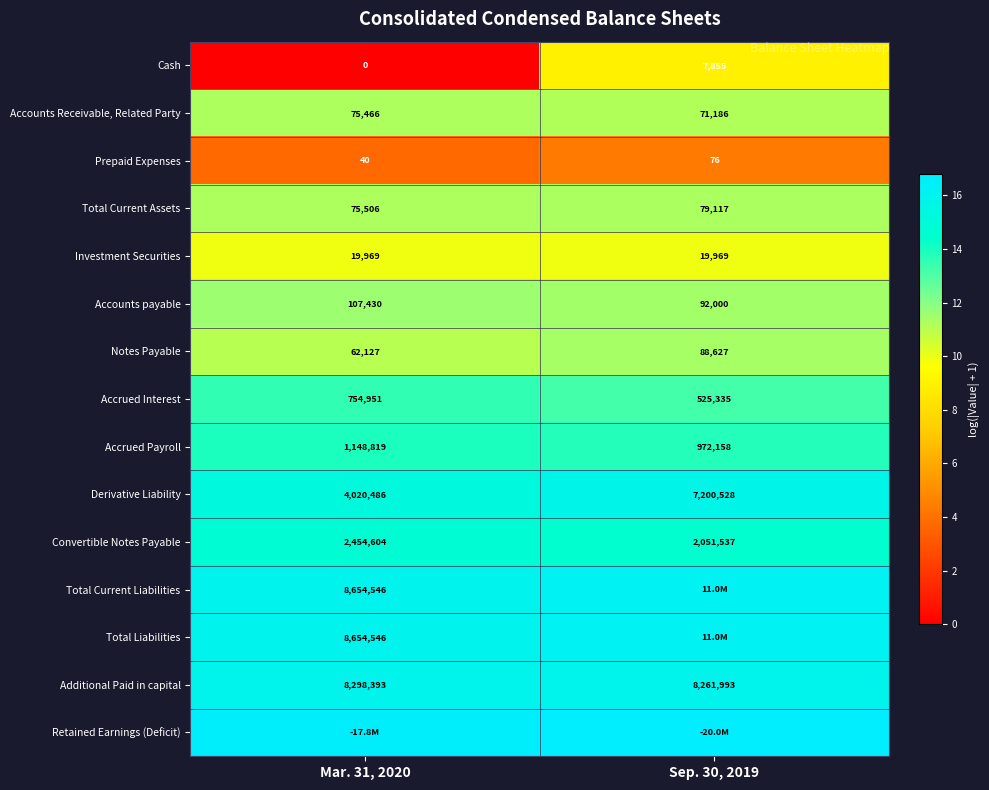

Is the value of Cash at Mar. 31, 2020 greater than the value of Convertible Notes Payable at Sep. 30, 2019?

No